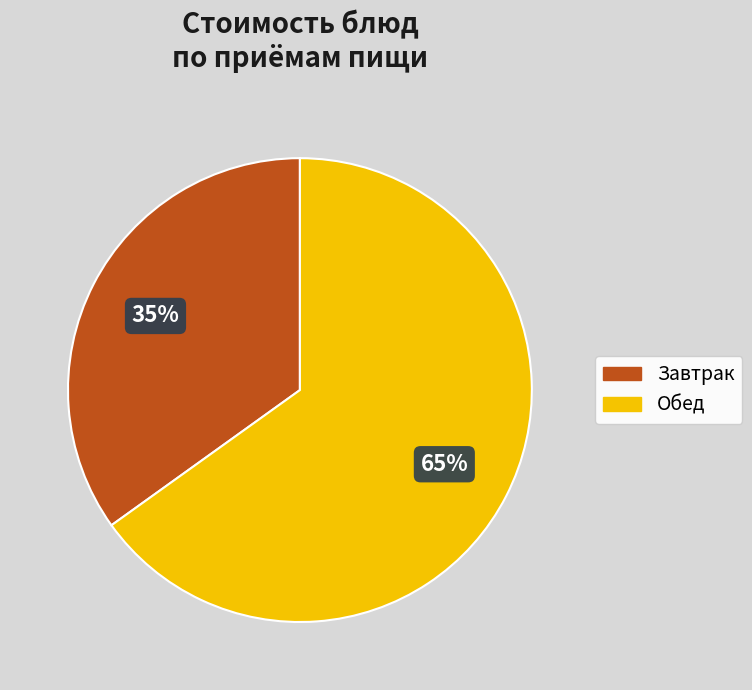

To the nearest percent, what is the difference between the largest and smallest slice percentages?

30%